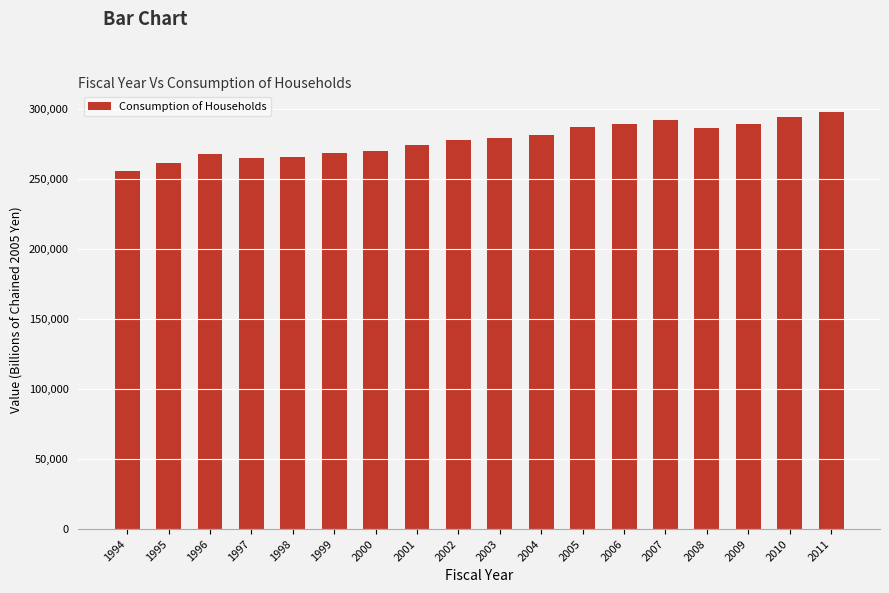

Are the bars horizontal?

No